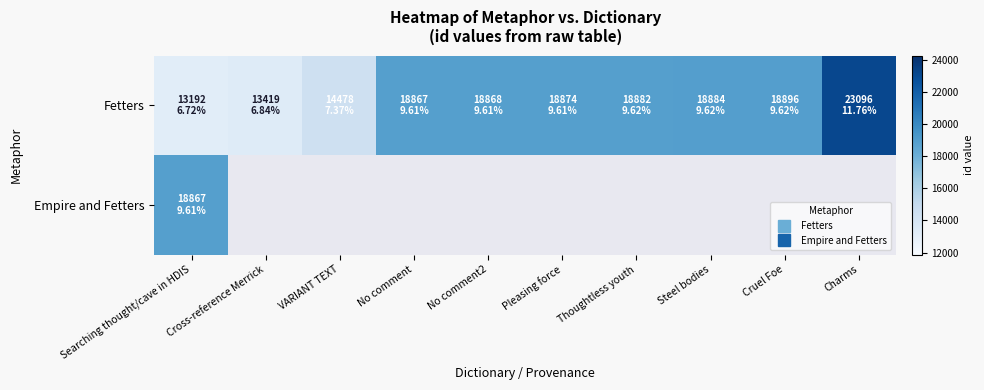

Is it true that Fetters equals 33802.4 at Cruel Foe?

False